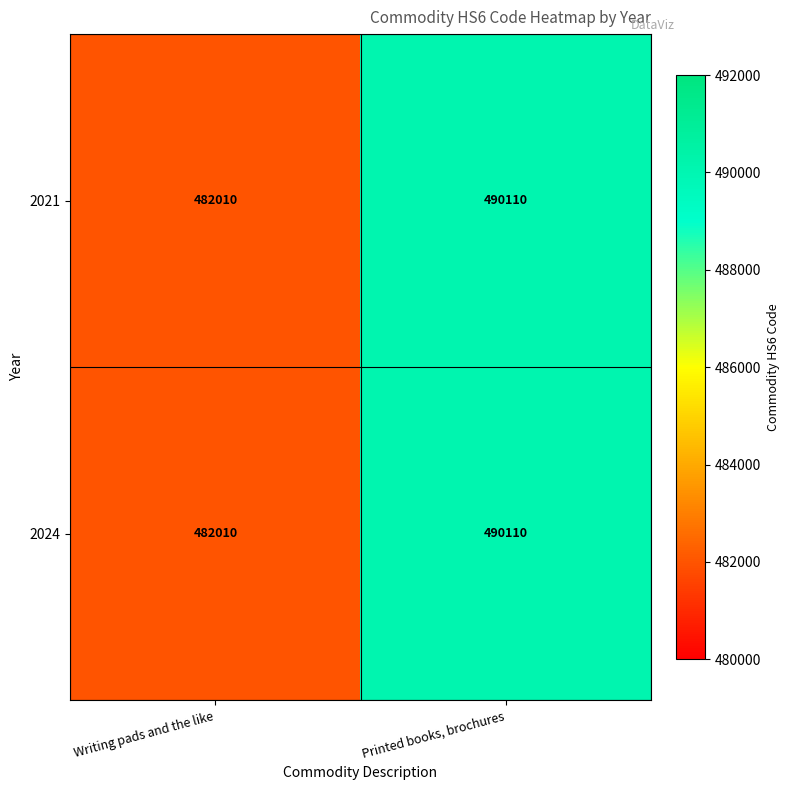

The value of 2024 at Printed books, brochures is 490110. True or false?

True